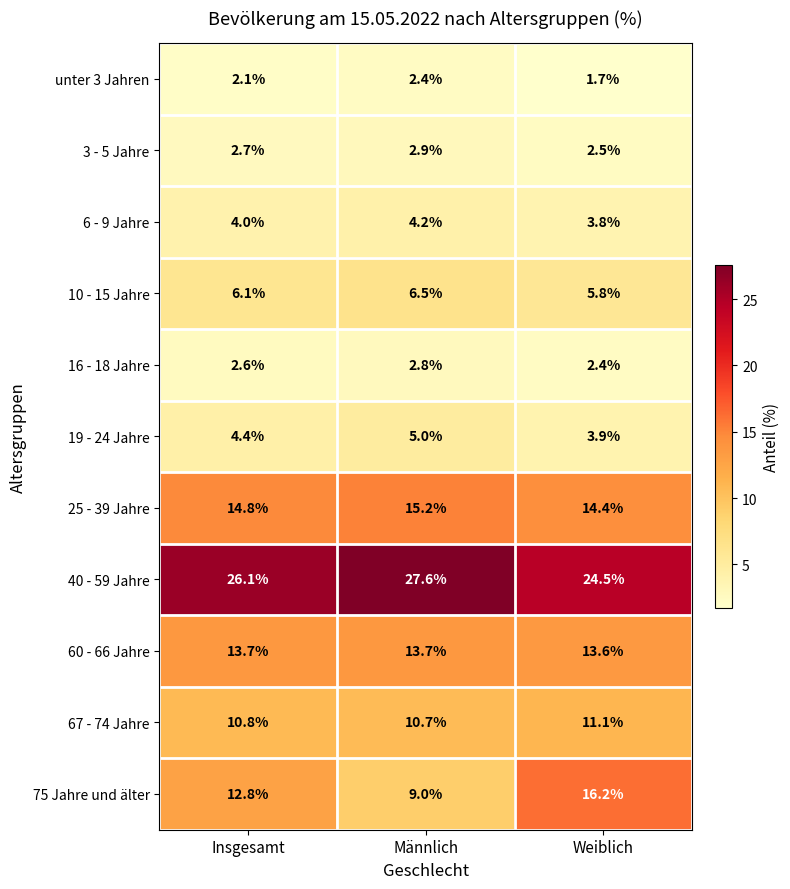

Which series has the widest spread of values?

75 Jahre und älter